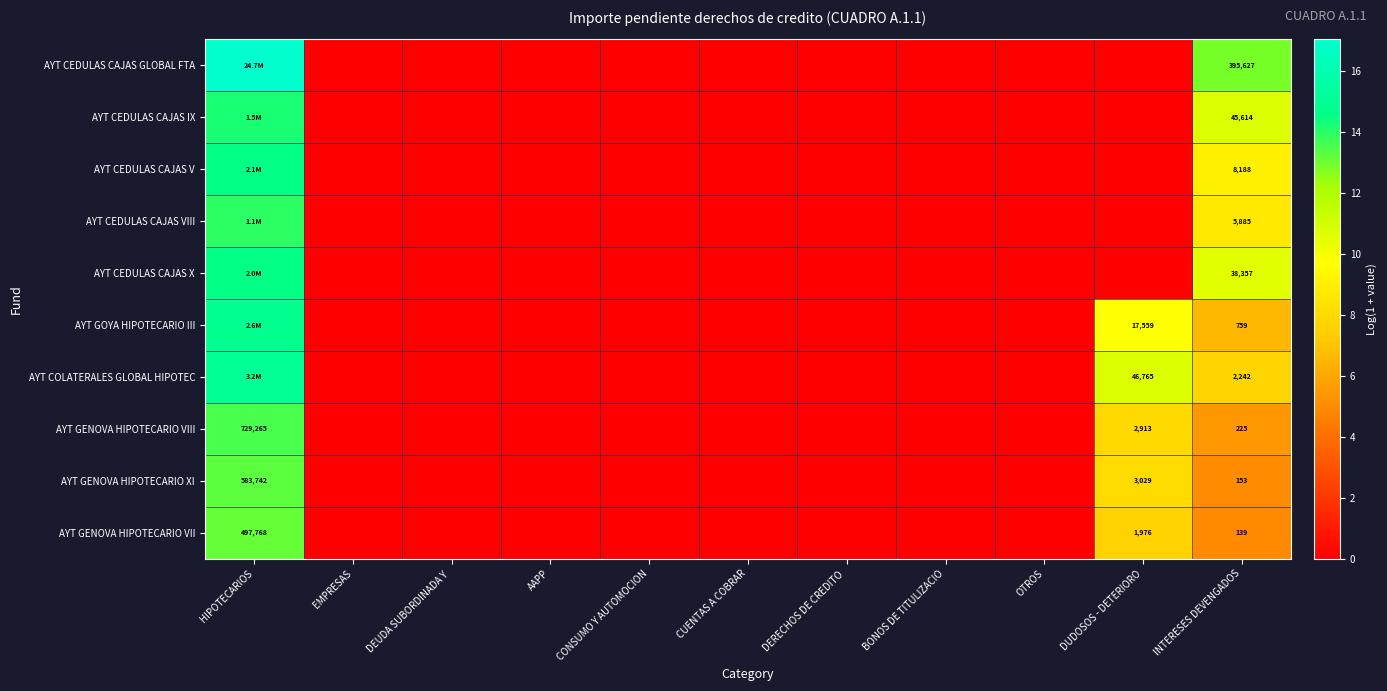

What value does the AYT CEDULAS CAJAS GLOBAL FTA series have at HIPOTECARIOS?

17.0